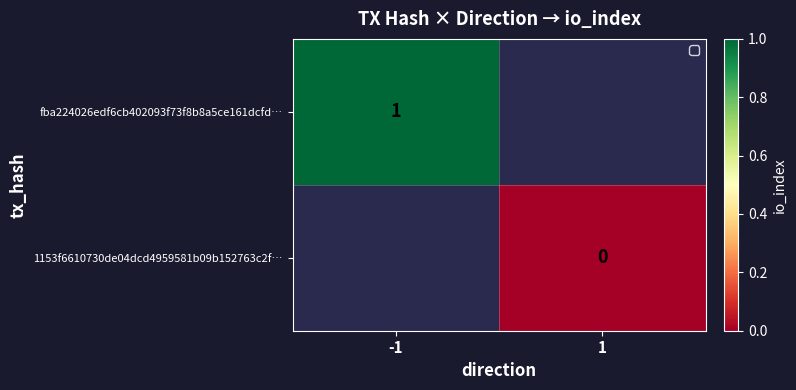

Is it true that fba224026edf6cb402093f73f8b8a5ce161dcfd… equals 1 at -1?

True